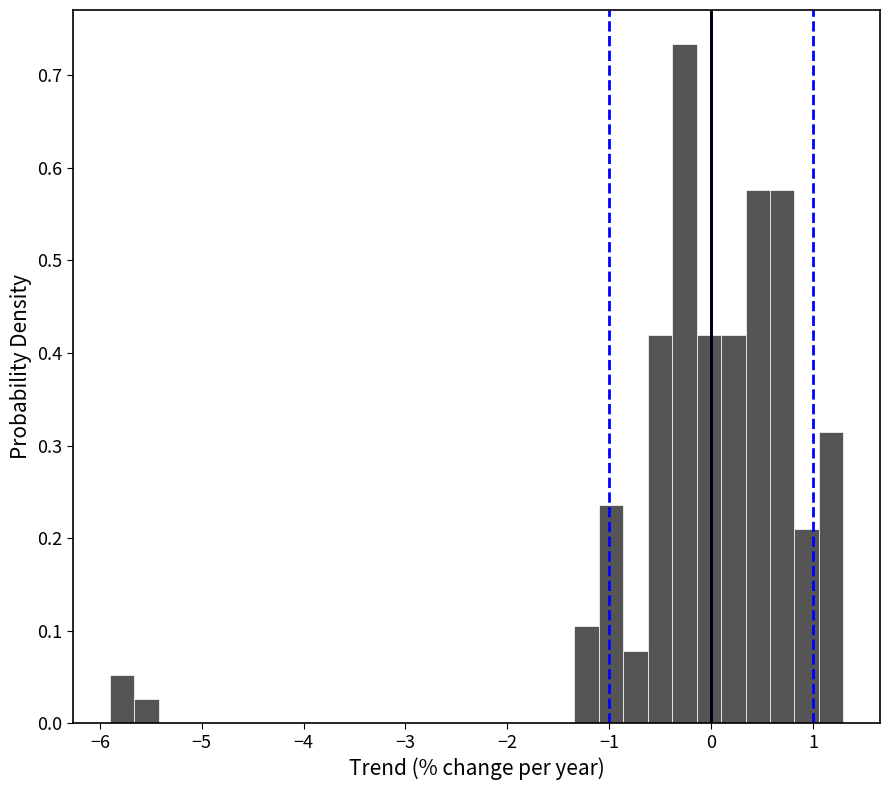

Read against the x-axis, roughly where is the centre of the tallest bar?

-0.3